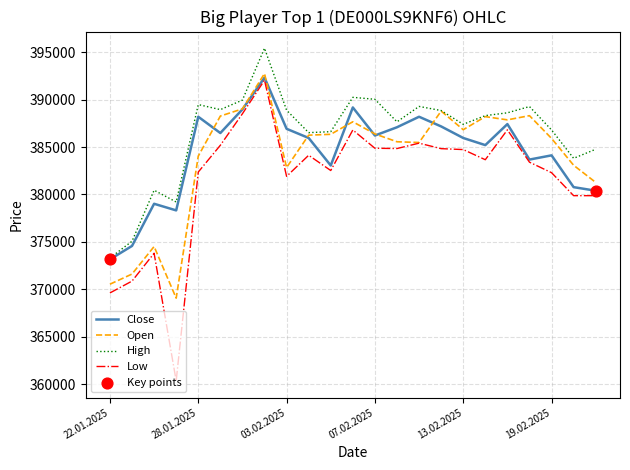

Which series has the widest spread of values?

Low